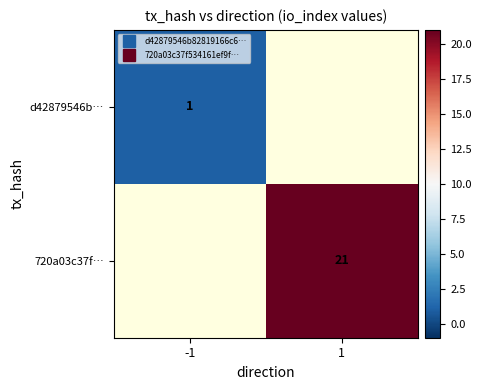

Which series has the largest range (max minus min)?

720a03c37f…